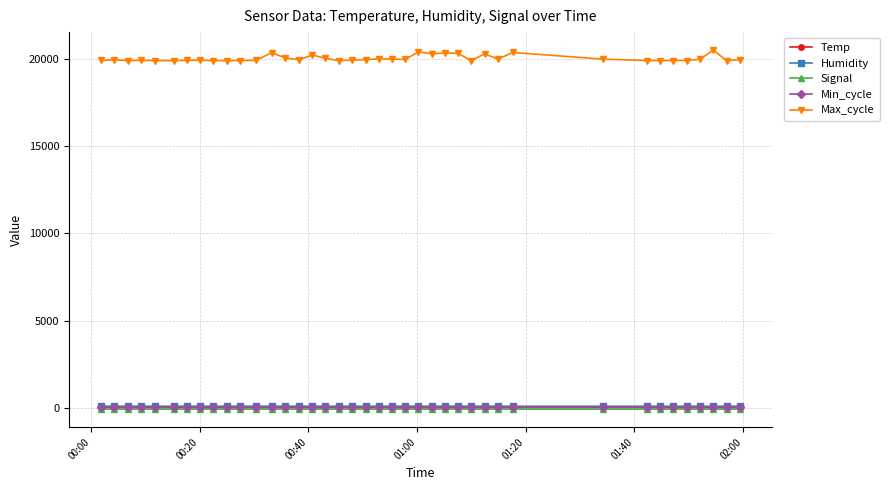

True or false: Min_cycle and Temp cross at least once.

False